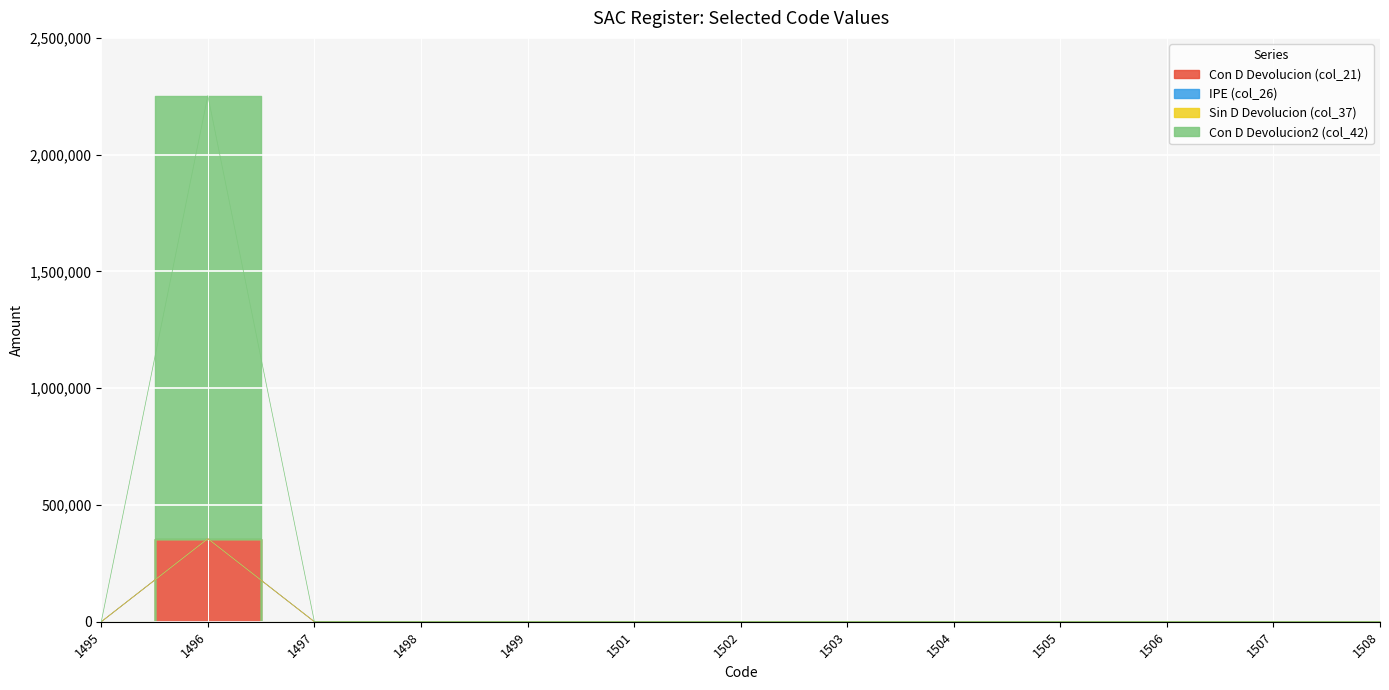

Where is the first local maximum for Con D Devolucion (col_21)?

1496